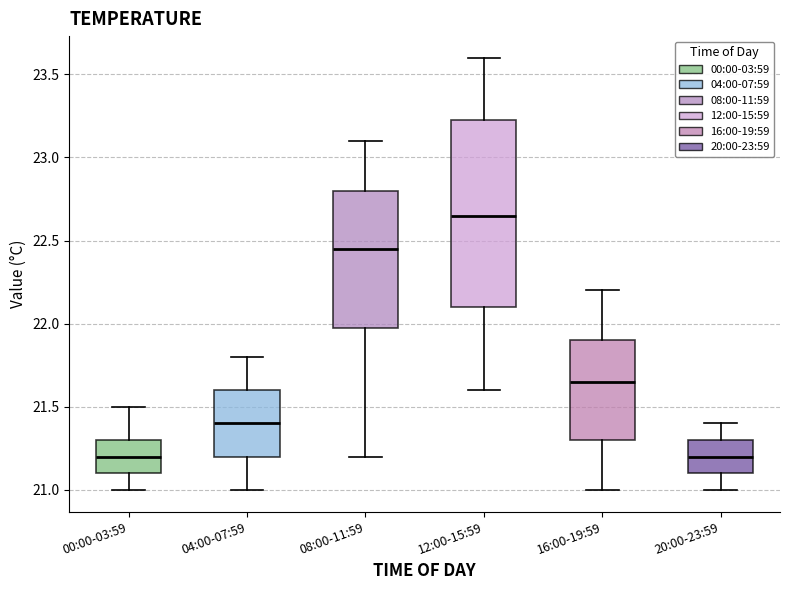

Reading left to right, transcribe this box plot: for each box, give where its median line is, the range the box spans, and where its two whiskers end, as read against the y-axis. The values are not printed on the chart, so give them approximately, as read against the axis.

00:00-03:59: median 21.20, box 21.10 to 21.30, whiskers 21.00 to 21.50
04:00-07:59: median 21.40, box 21.20 to 21.60, whiskers 21.00 to 21.80
08:00-11:59: median 22.45, box 22.00 to 22.80, whiskers 21.20 to 23.10
12:00-15:59: median 22.65, box 22.10 to 23.25, whiskers 21.60 to 23.60
16:00-19:59: median 21.65, box 21.30 to 21.90, whiskers 21.00 to 22.20
20:00-23:59: median 21.20, box 21.10 to 21.30, whiskers 21.00 to 21.40